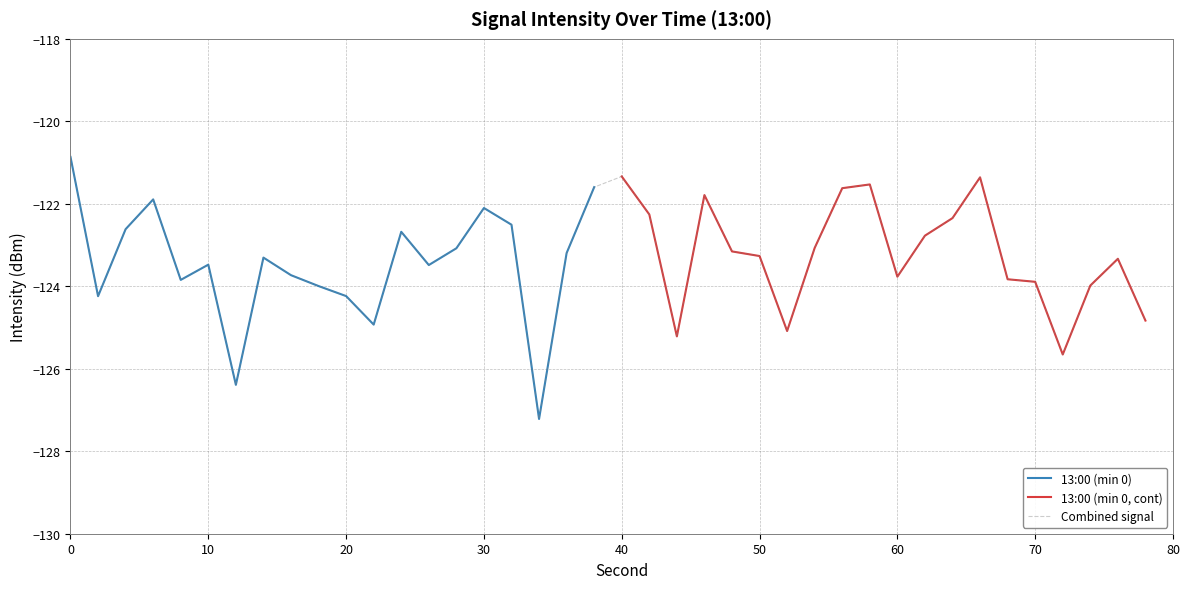

True or false: 13:00 (min 0, cont) has a value of -123.8 at 60.

True